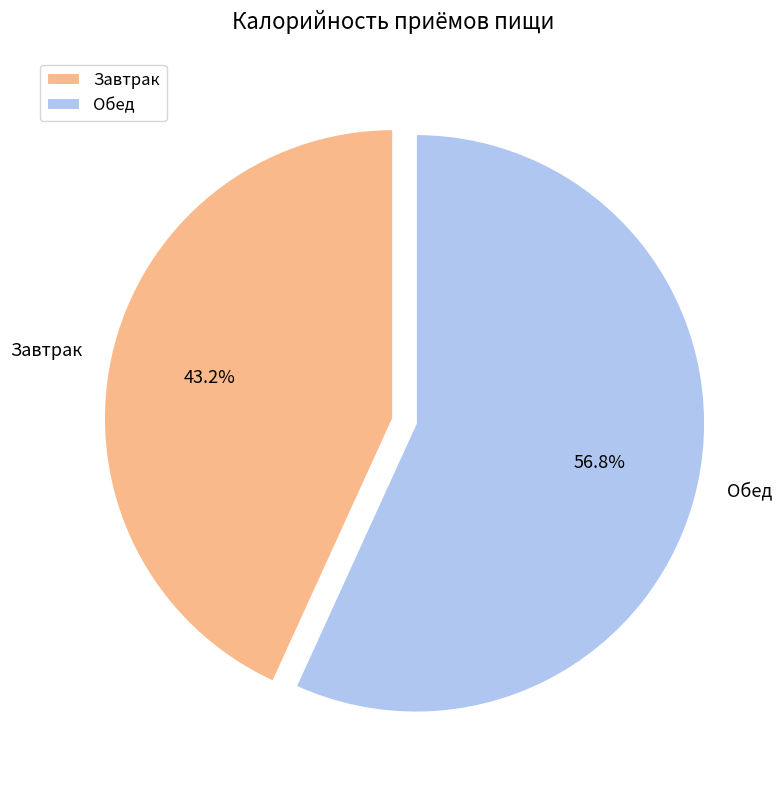

To the nearest percent, what is the difference between the Обед and Завтрак slice percentages?

14%